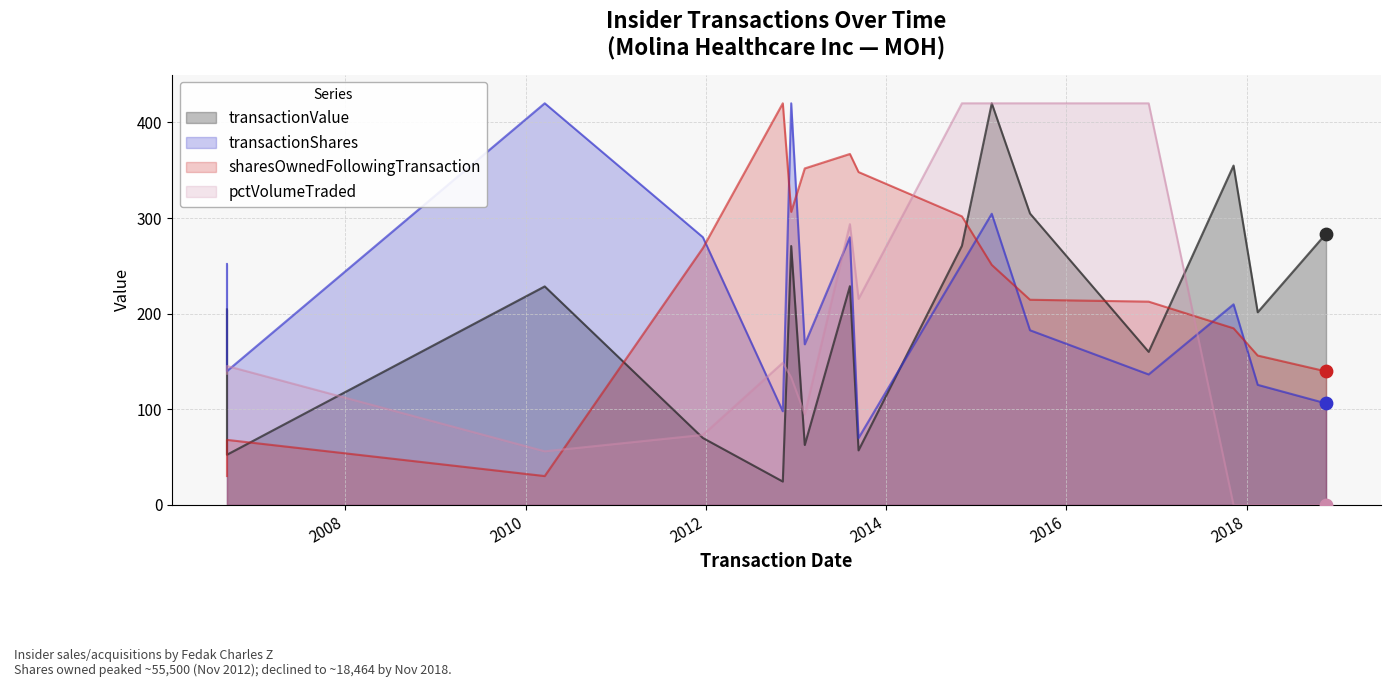

Is the value of transactionValue at 2010-03-19 greater than the value of transactionShares at 2012-12-12?

No